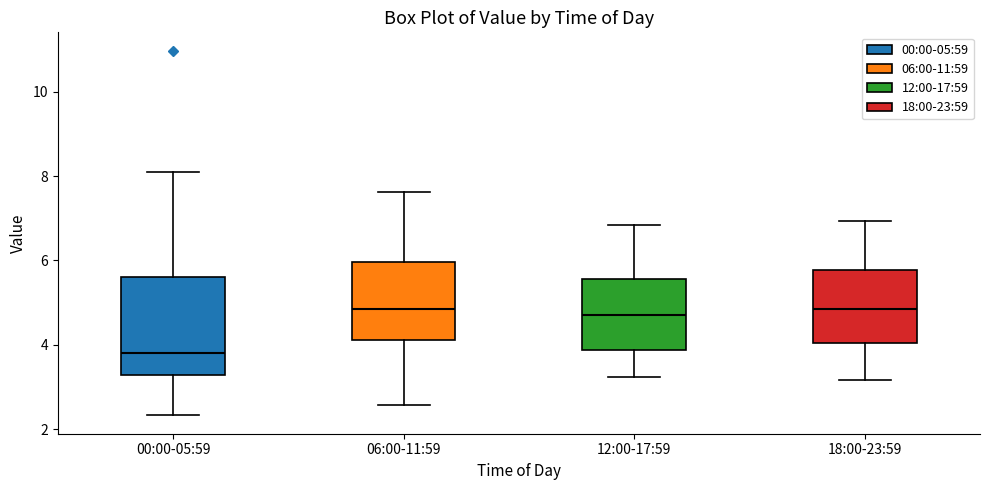

Where does the median line of the box for 18:00-23:59 sit on the y-axis? The values are not printed on the chart, so give them approximately, as read against the axis.

4.8